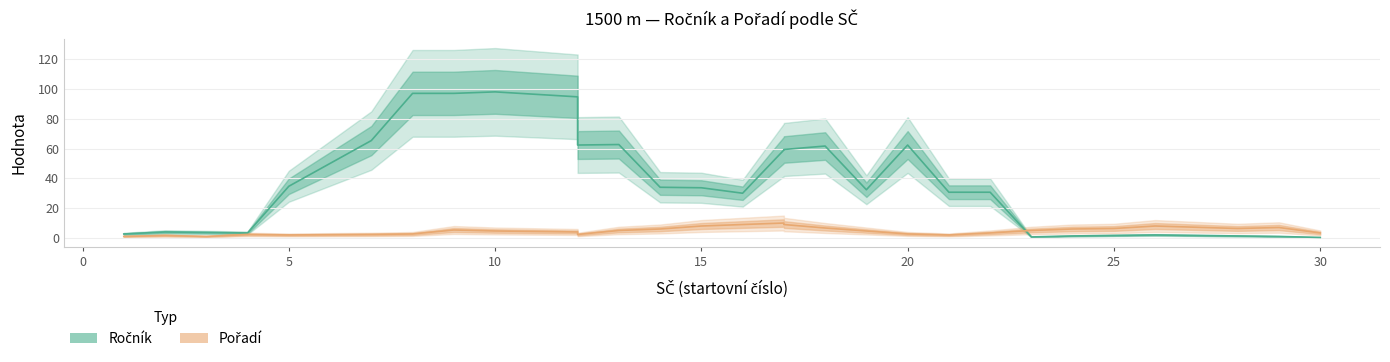

What is the average value of the Pořadí series?

4.7